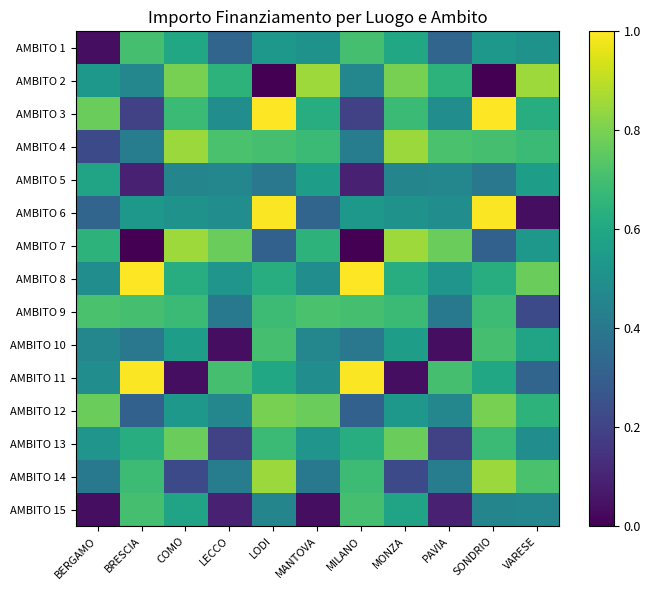

Which series has the widest spread of values?

AMBITO 6